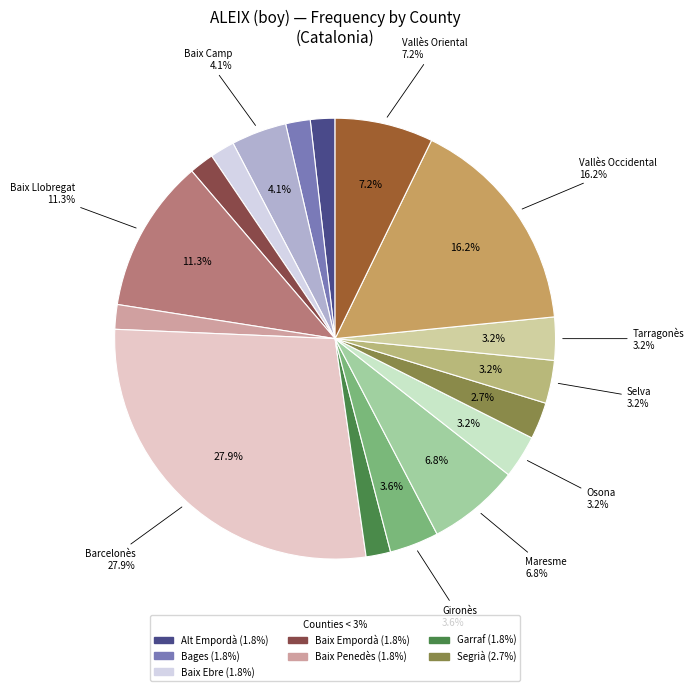

To the nearest percent, what percentage of the pie is Barcelonès?

28%